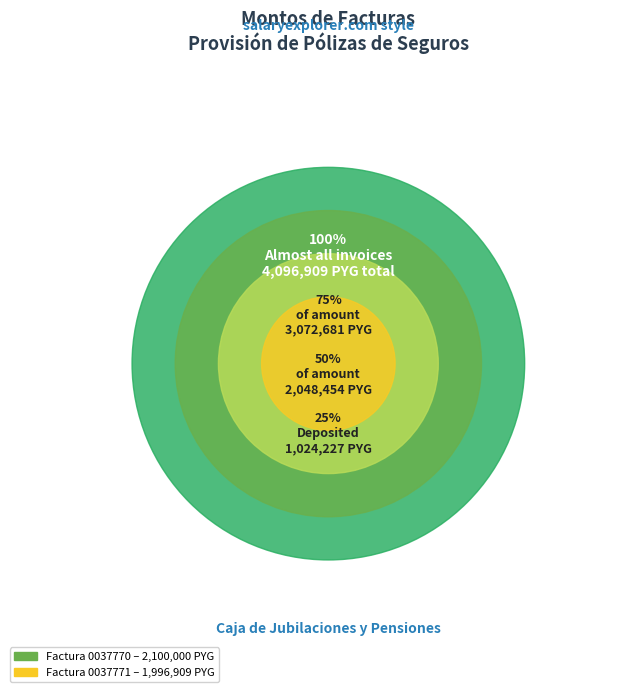

How many slices are in this pie chart?

2